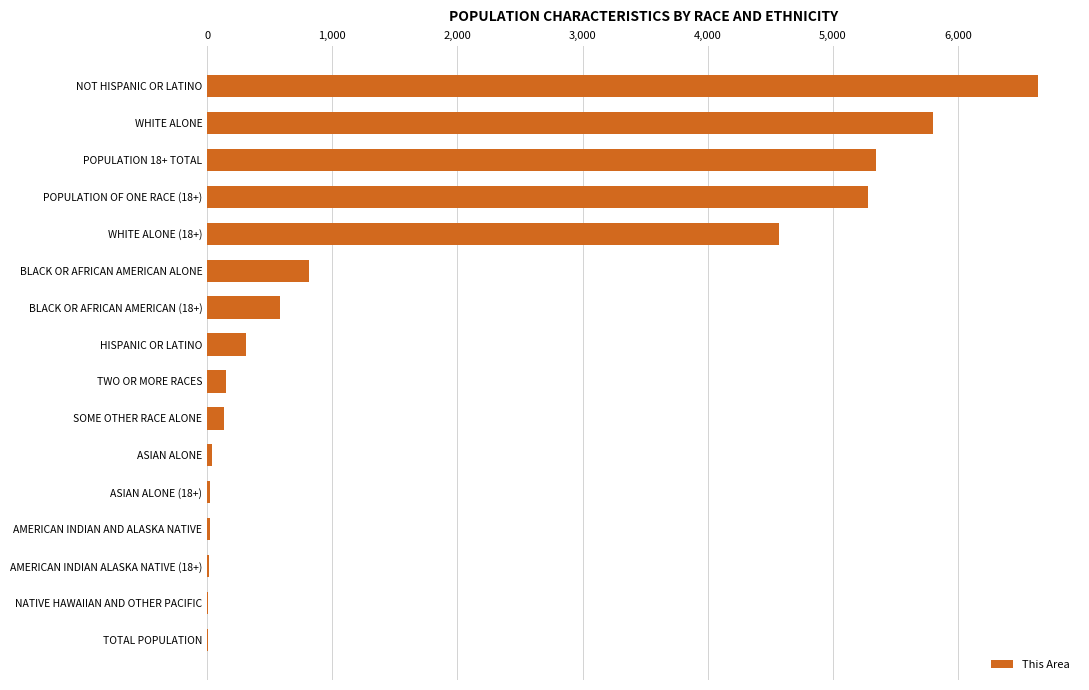

How many series are shown in this chart?

1